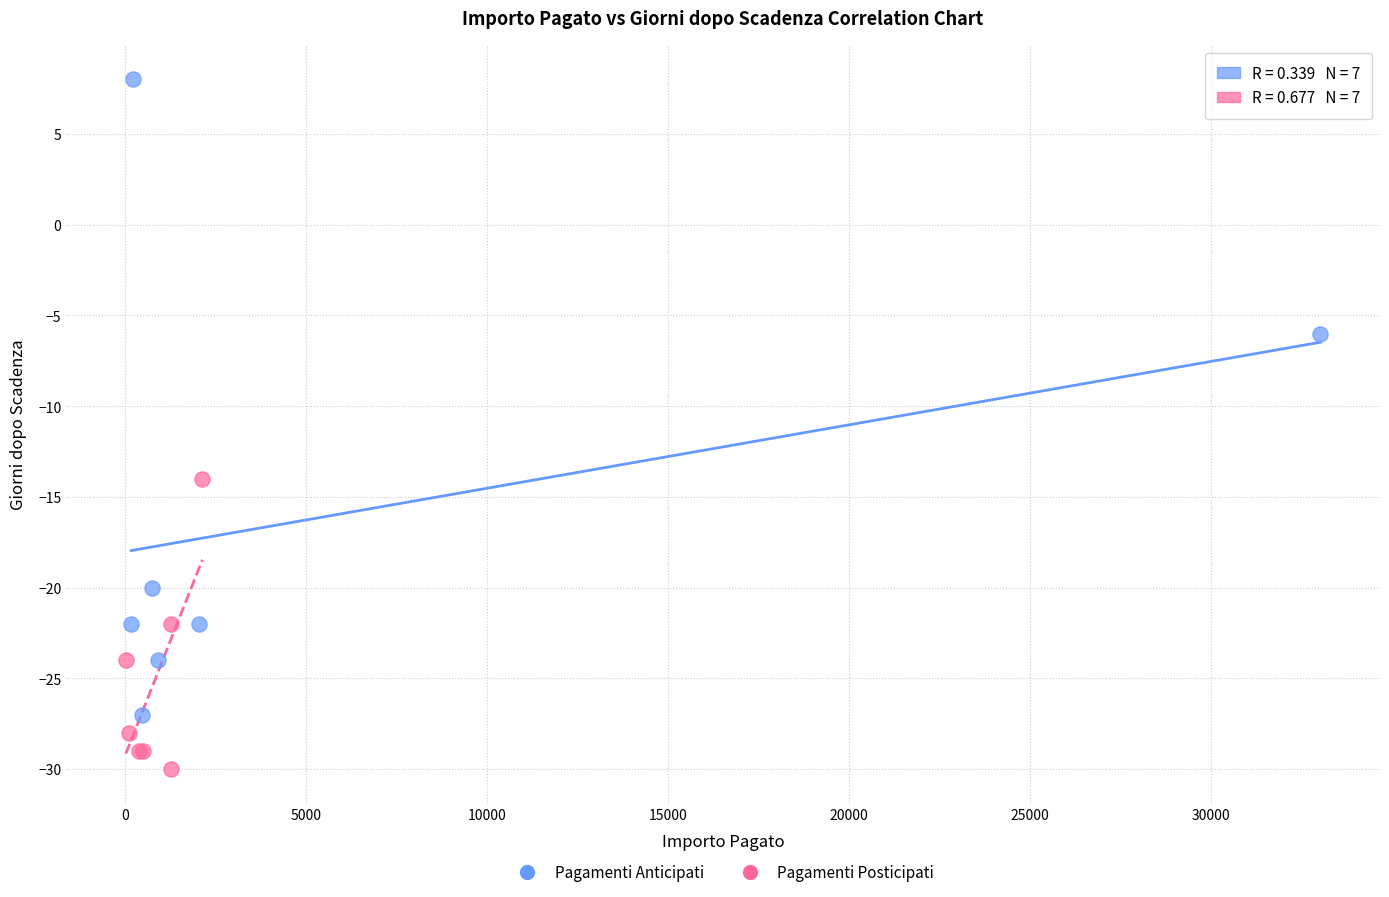

Which series reaches the minimum Y coordinate?

Pagamenti Posticipati